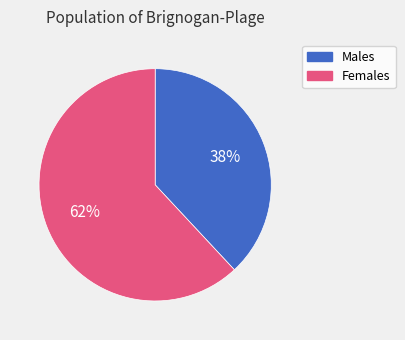

Is the sum of Females and Males greater than half?

Yes